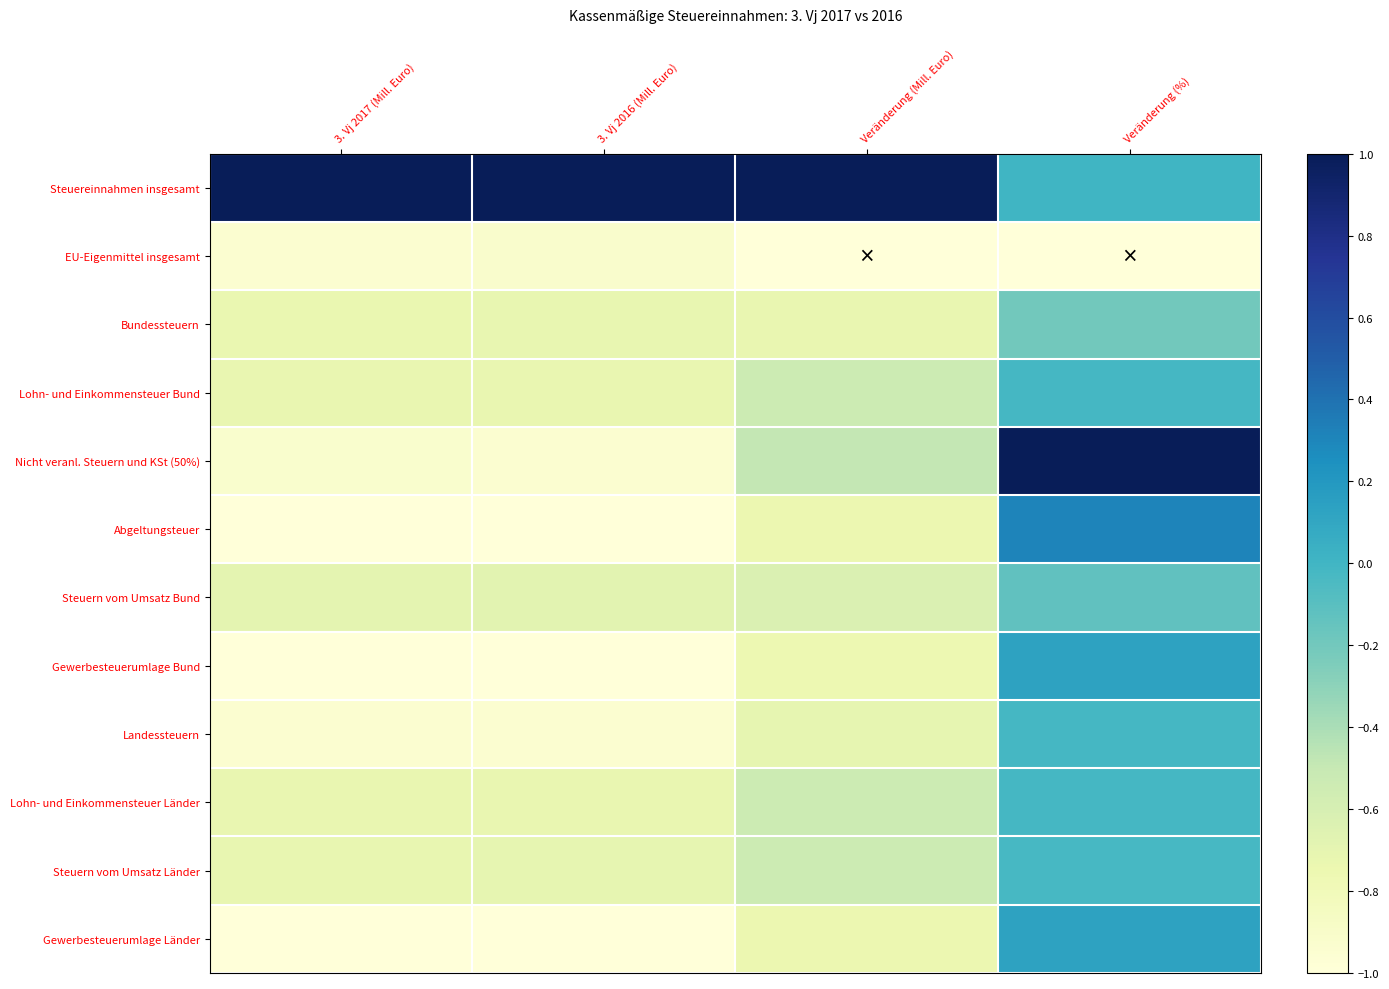

How many distinct data groups are displayed?

12